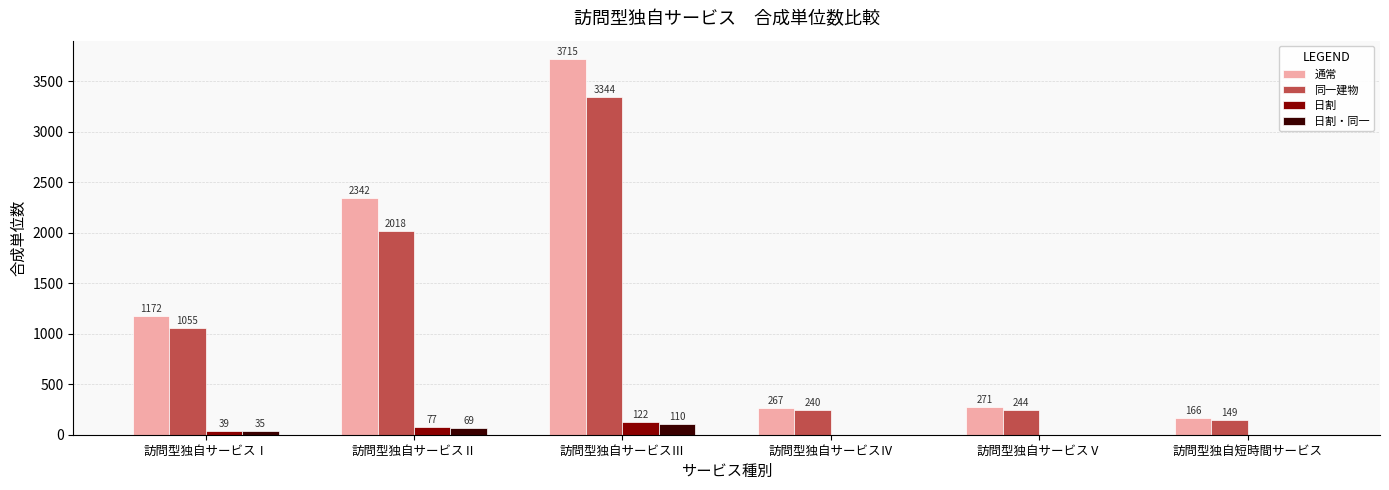

At which category is the sum across all series the highest?

訪問型独自サービスⅢ